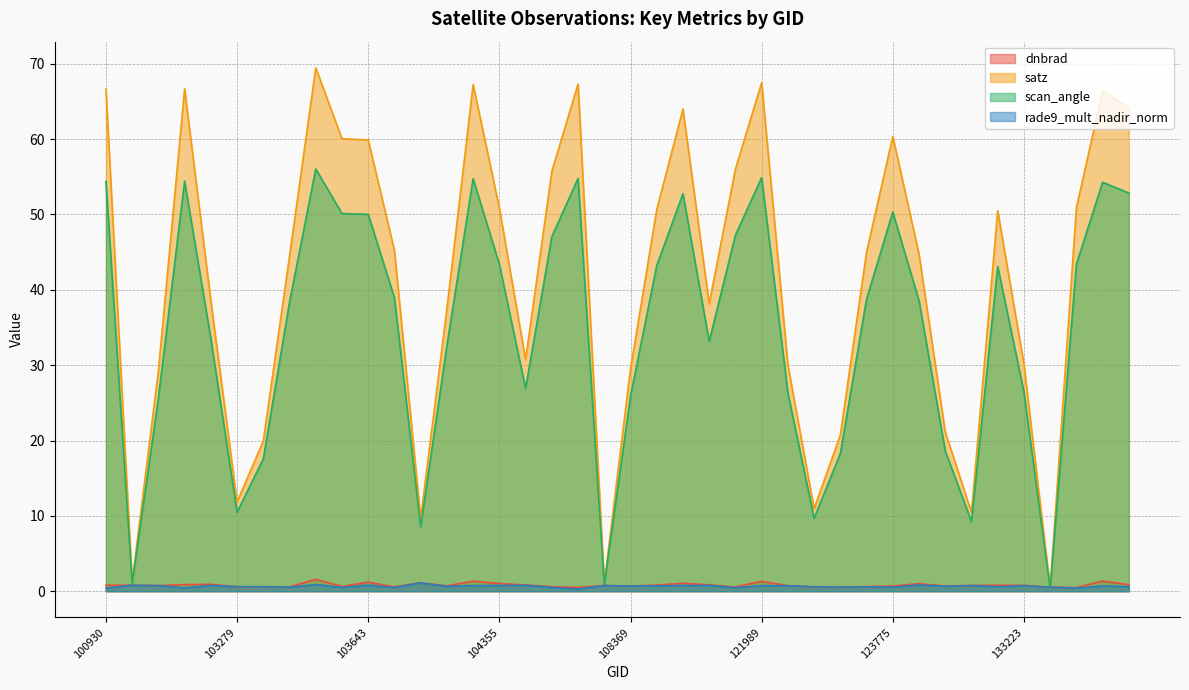

What is the average value of the rade9_mult_nadir_norm series?

0.7